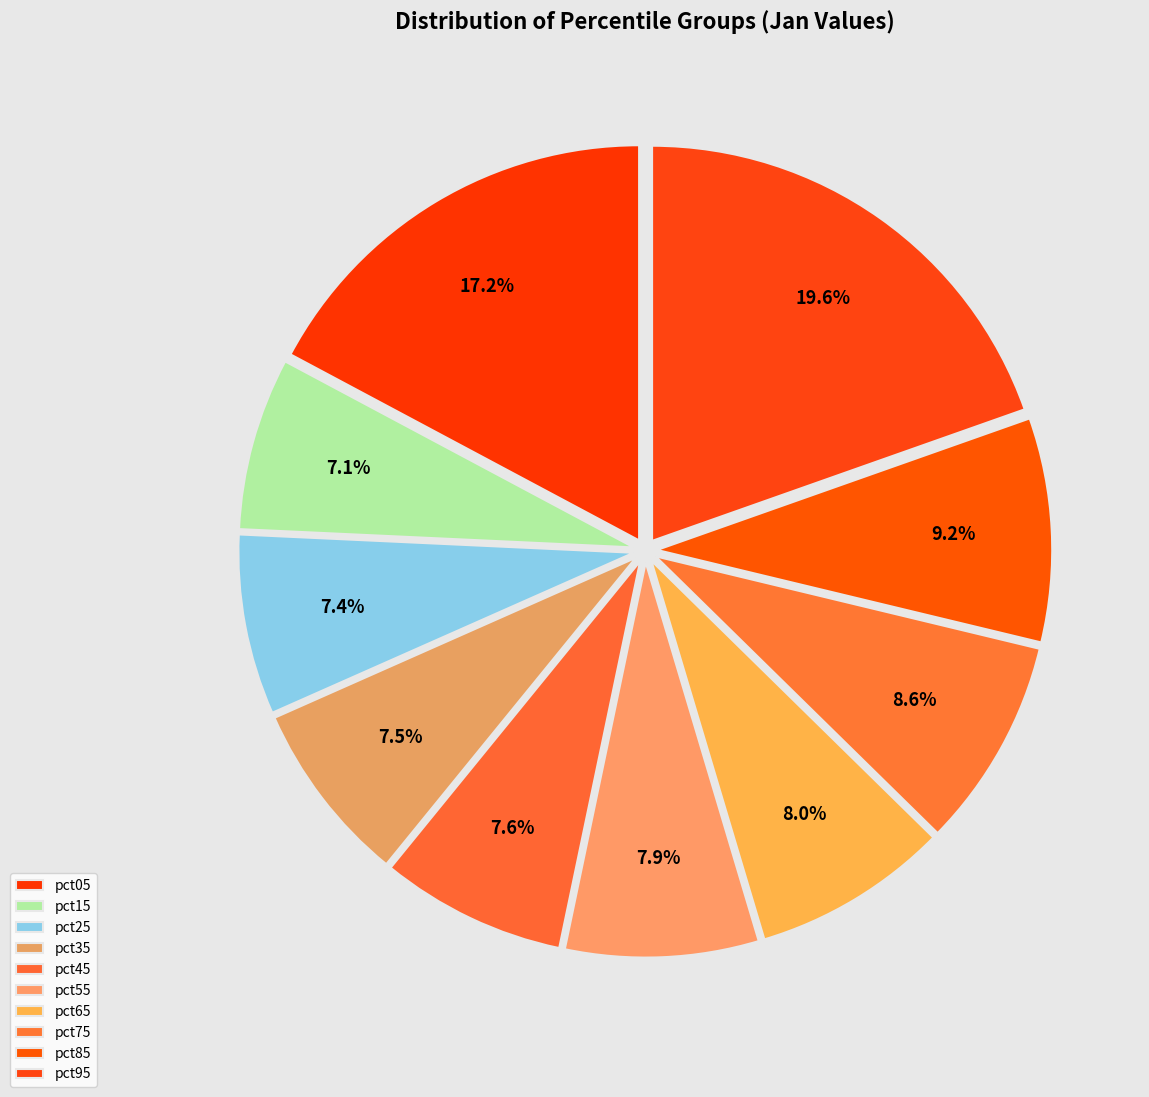

Is there a majority slice in this chart?

No